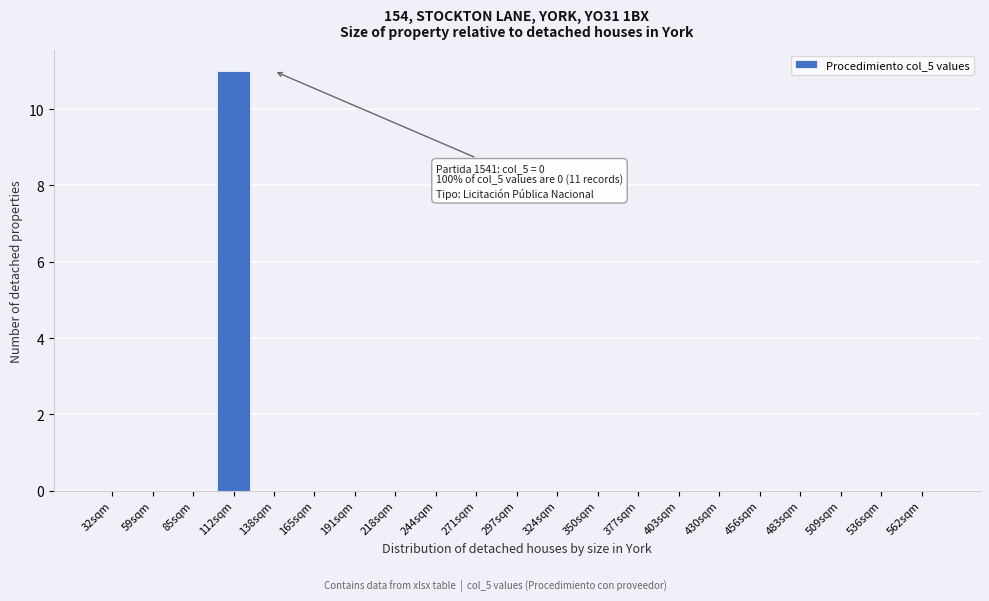

Reading left to right, list all the values displayed in this chart.

32sqm=0	59sqm=0	85sqm=0	112sqm=11	138sqm=0	165sqm=0	191sqm=0	218sqm=0	244sqm=0	271sqm=0	297sqm=0	324sqm=0	350sqm=0	377sqm=0	403sqm=0	430sqm=0	456sqm=0	483sqm=0	509sqm=0	536sqm=0	562sqm=0